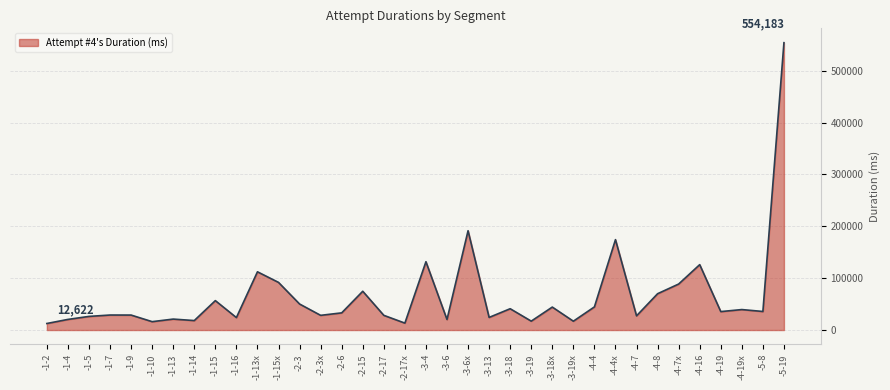

What is the change in value from -1-4 to -1-9?

+8394